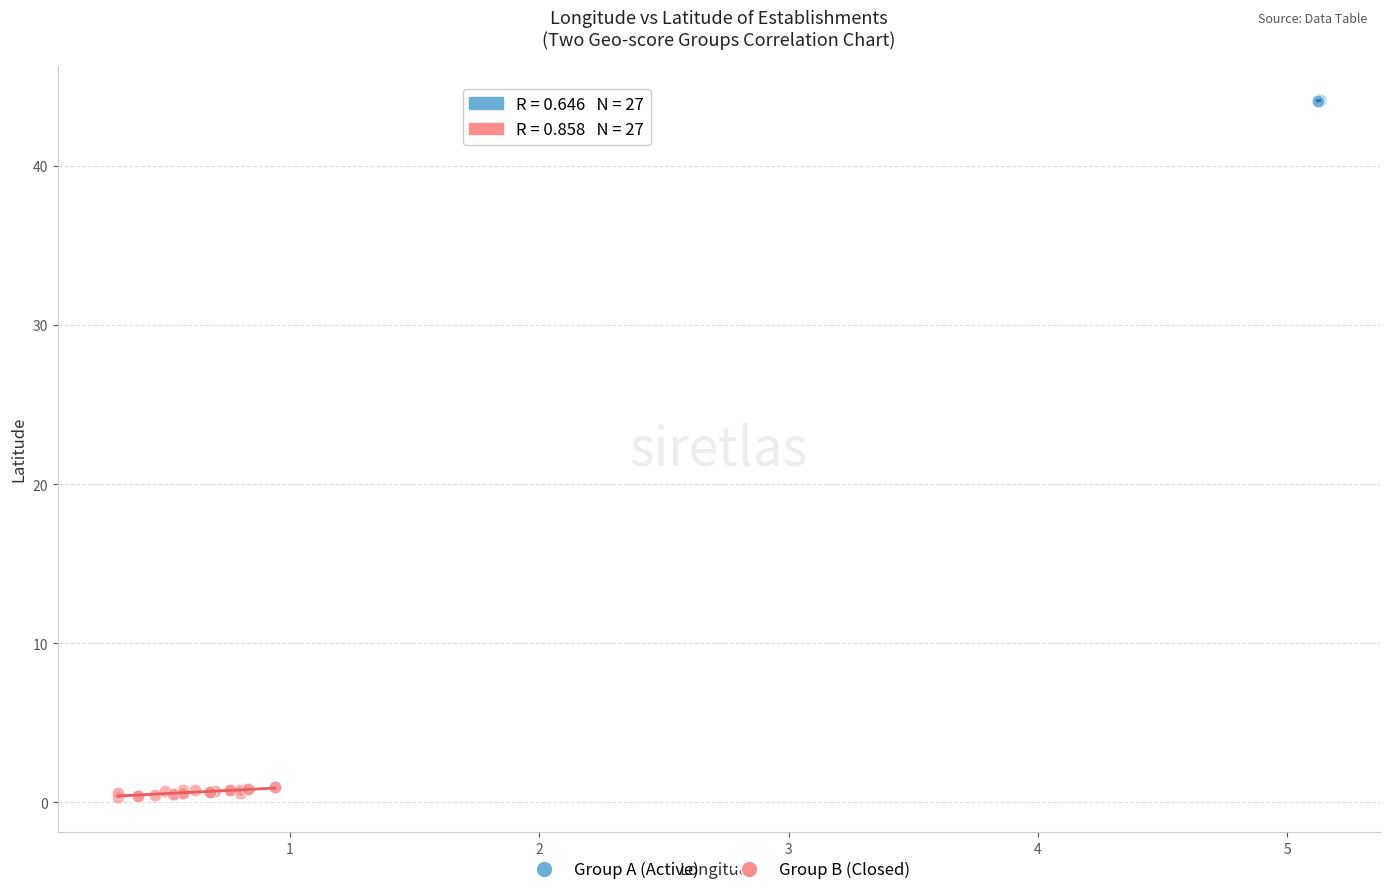

Which series reaches the maximum Y coordinate?

Group A (Active)